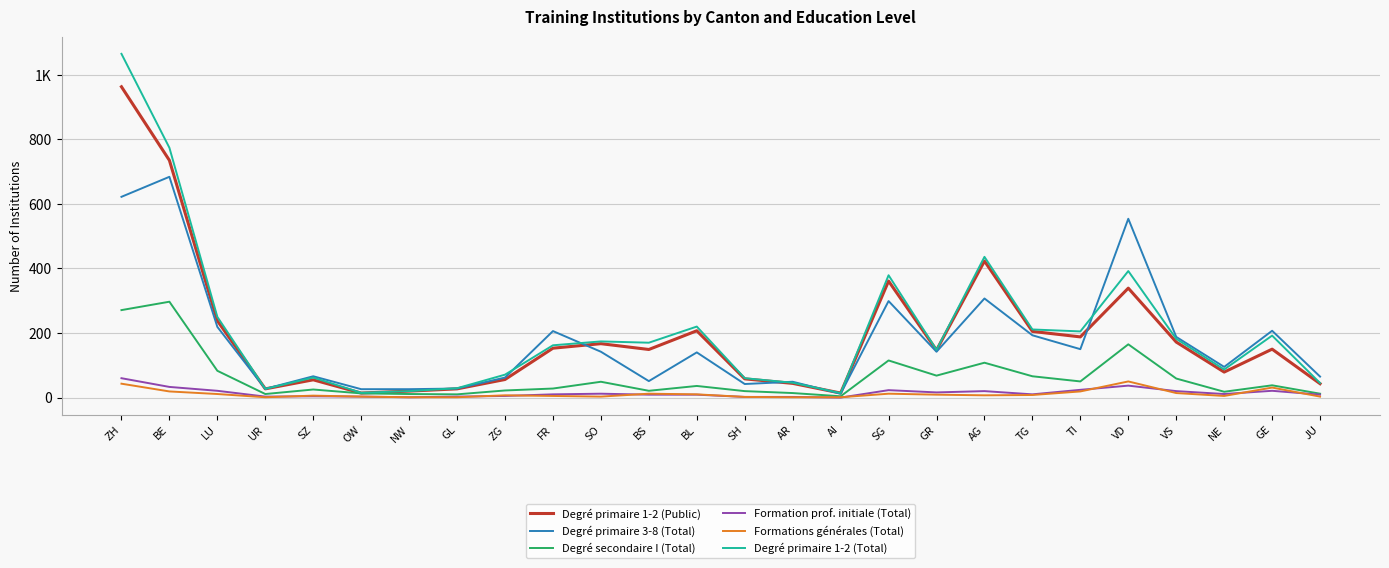

What is the value of the Degré primaire 1-2 (Total) point at the 22nd from the left?

392